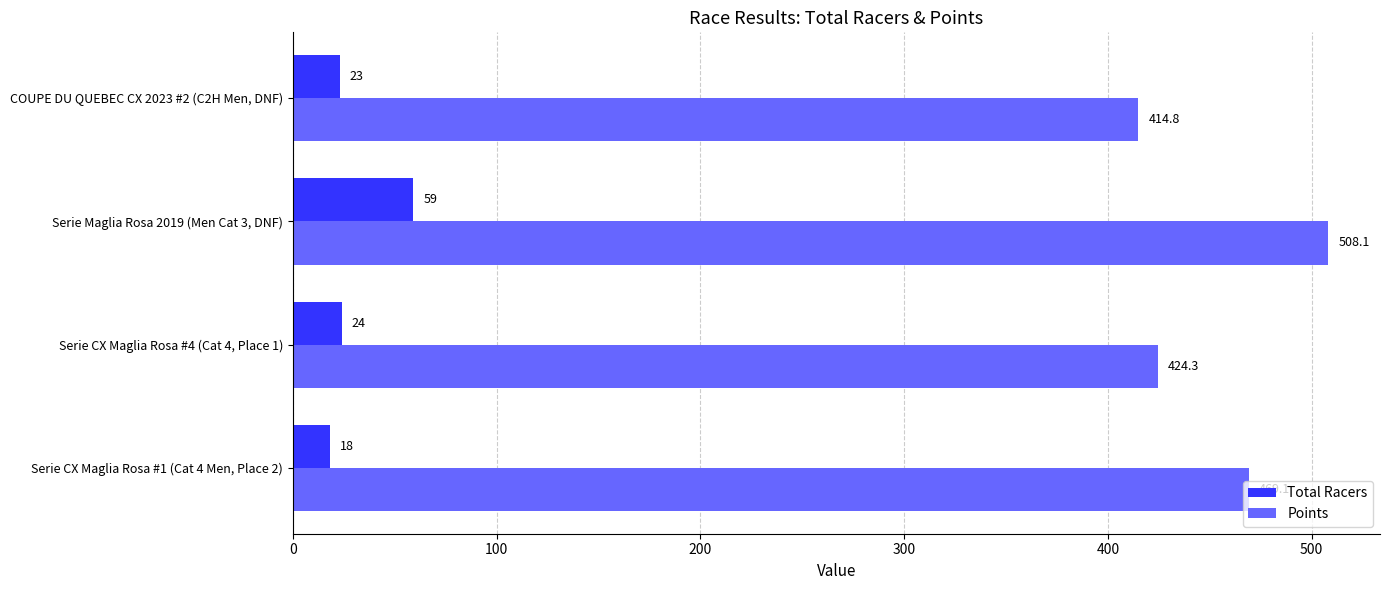

What is the minimum value shown in the chart?

18.0